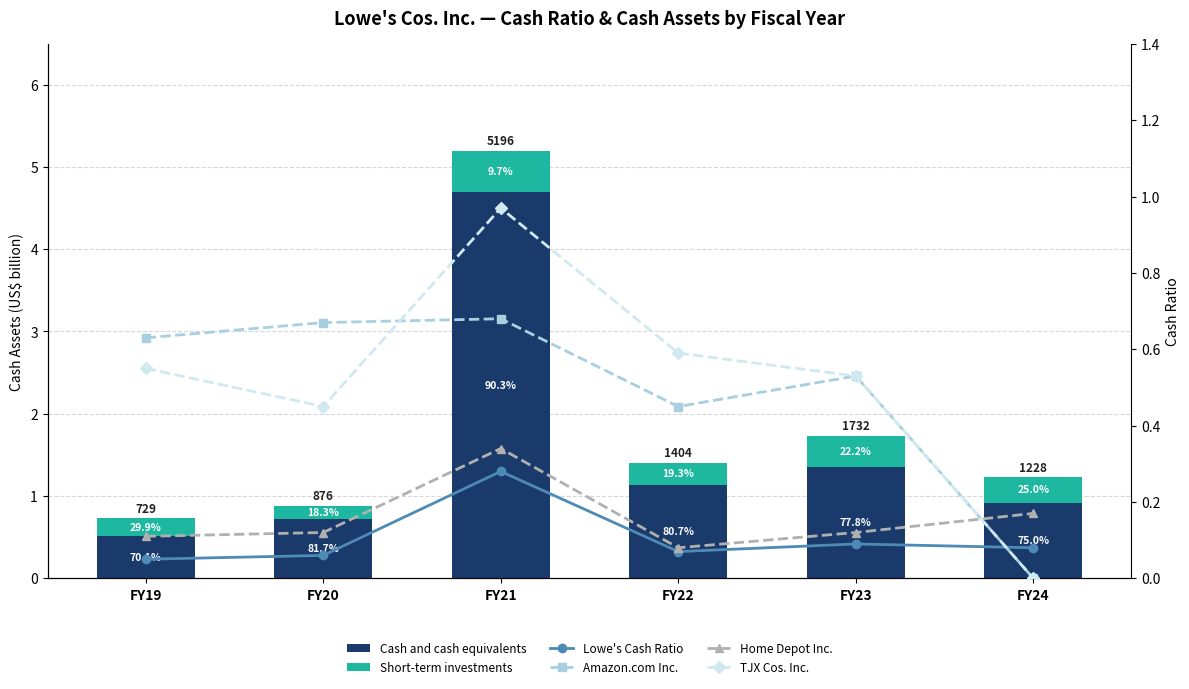

What is the sum of all TJX Cos. Inc. values?

3.1